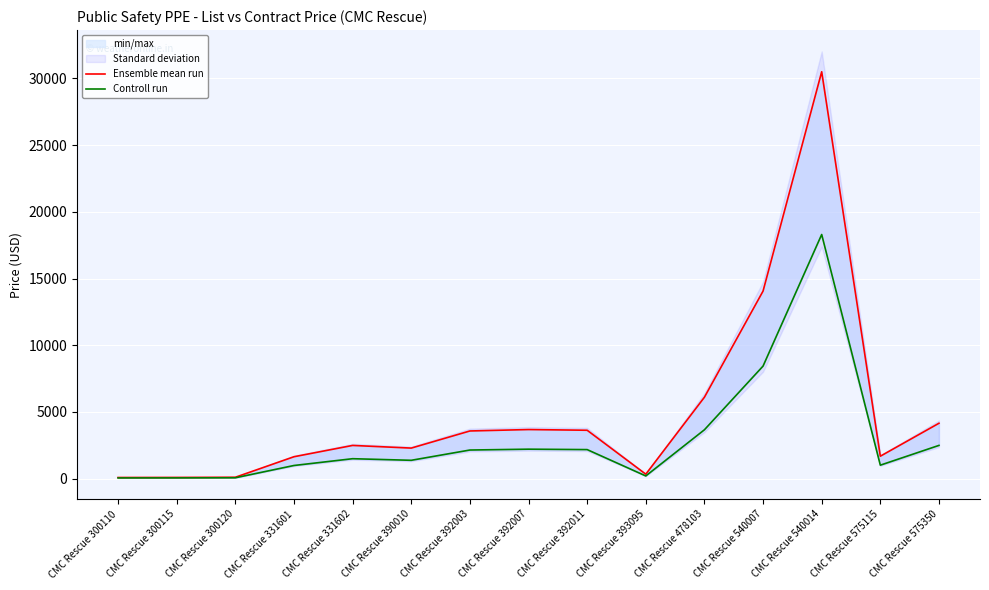

What is the value of the Controll run point at the 3rd from the left?

61.3